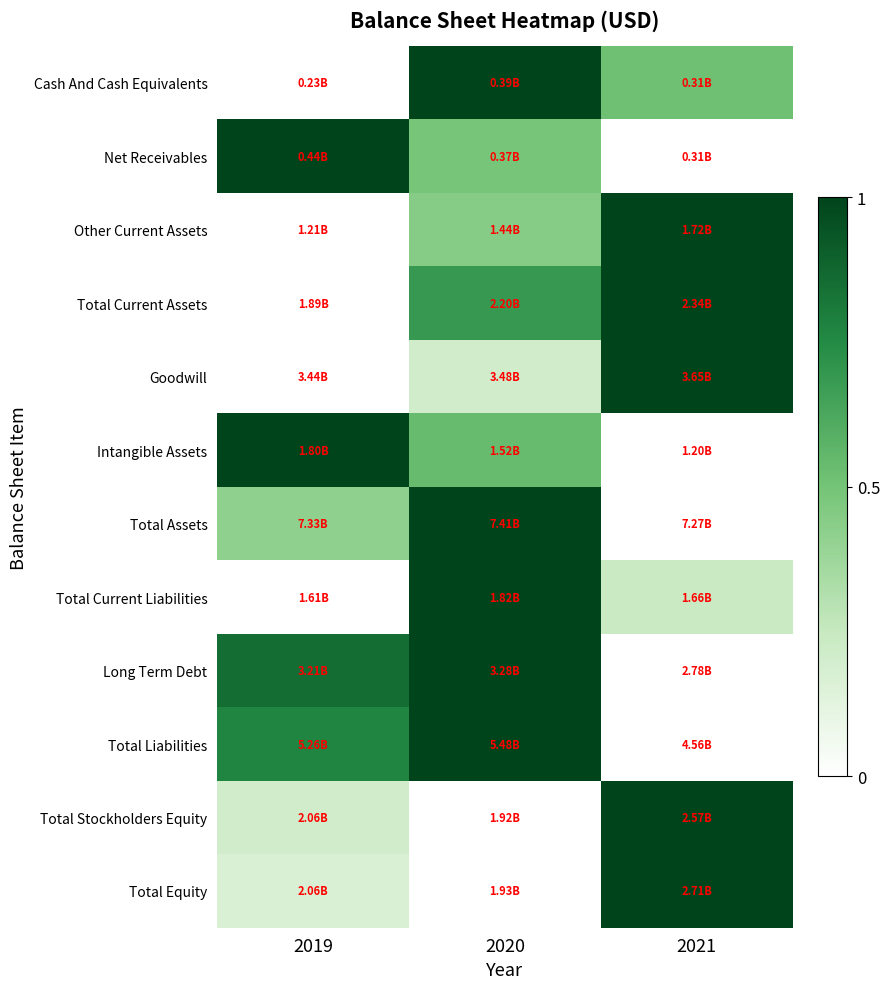

Reading left to right, transcribe all the data shown in this chart.

Cash And Cash Equivalents: 2019=0.0	2020=1.0	2021=0.5
Net Receivables: 2019=1.0	2020=0.5	2021=0.0
Other Current Assets: 2019=0.0	2020=0.4	2021=1.0
Total Current Assets: 2019=0.0	2020=0.7	2021=1.0
Goodwill: 2019=0.0	2020=0.2	2021=1.0
Intangible Assets: 2019=1.0	2020=0.5	2021=0.0
Total Assets: 2019=0.4	2020=1.0	2021=0.0
Total Current Liabilities: 2019=0.0	2020=1.0	2021=0.2
Long Term Debt: 2019=0.9	2020=1.0	2021=0.0
Total Liabilities: 2019=0.8	2020=1.0	2021=0.0
Total Stockholders Equity: 2019=0.2	2020=0.0	2021=1.0
Total Equity: 2019=0.2	2020=0.0	2021=1.0